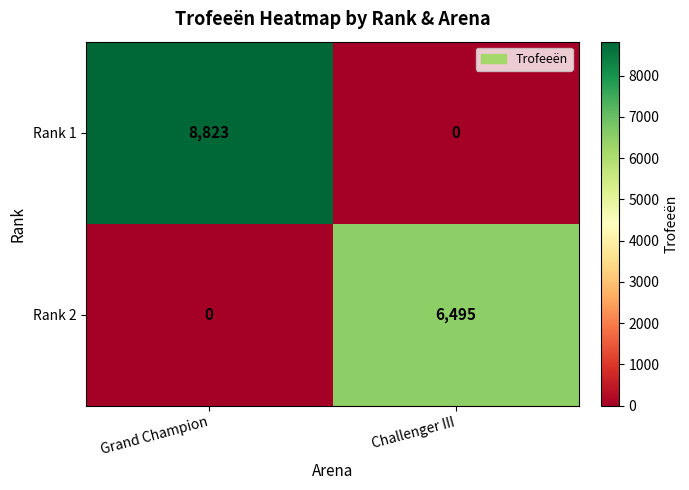

Where is Rank 1 nearest to the value 4411?

Challenger III